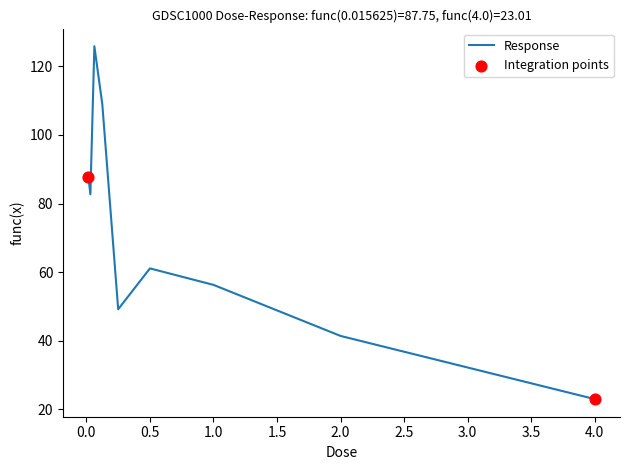

What is the difference between the maximum and minimum values?

102.8